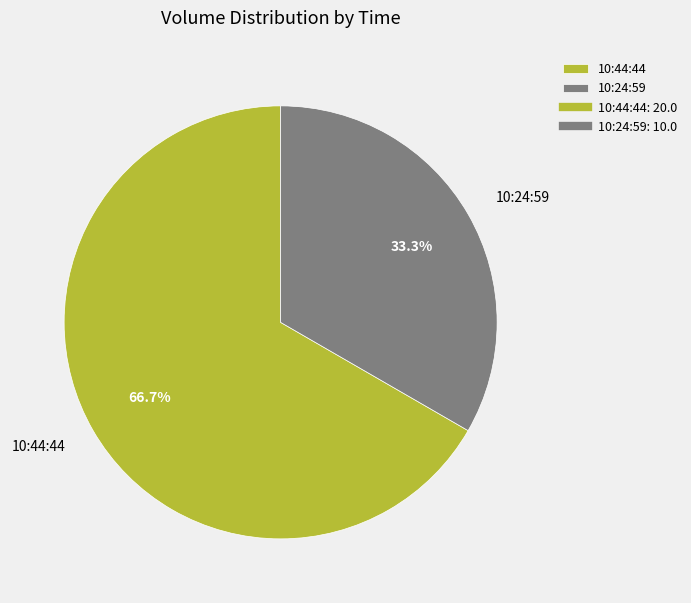

What is the ratio of the value at 10:44:44 to the value at 10:24:59?

2.0